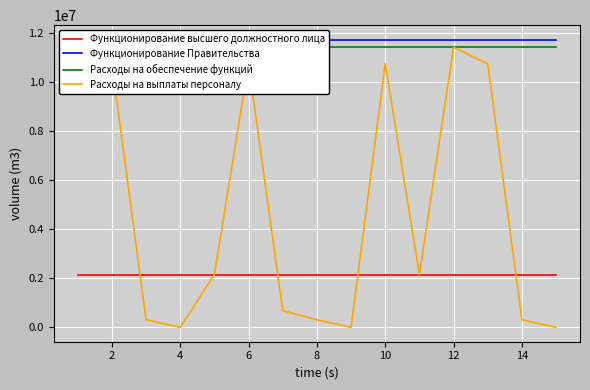

What is the approximate value of Расходы на выплаты персоналу at 10?

10751800.0